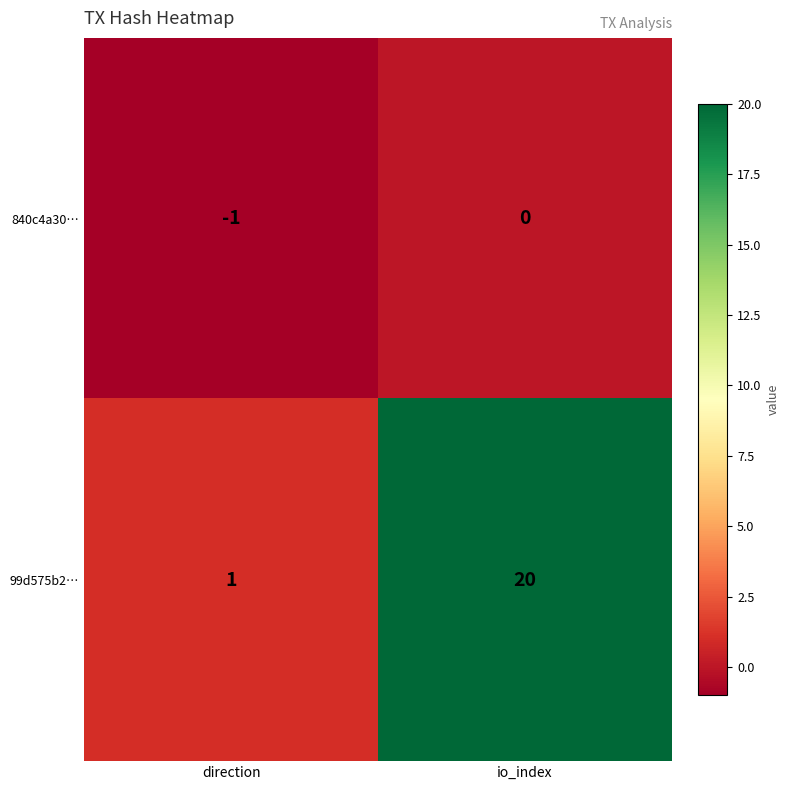

List the series in order of their peak value, highest first.

99d575b2…, 840c4a30…